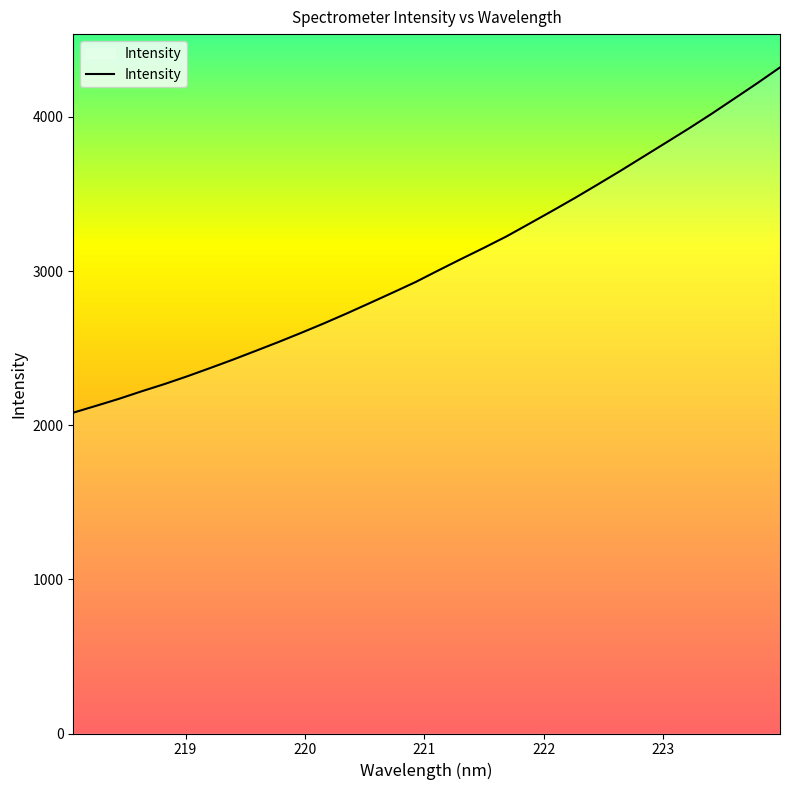

What is the minimum value shown in the chart?

2081.1